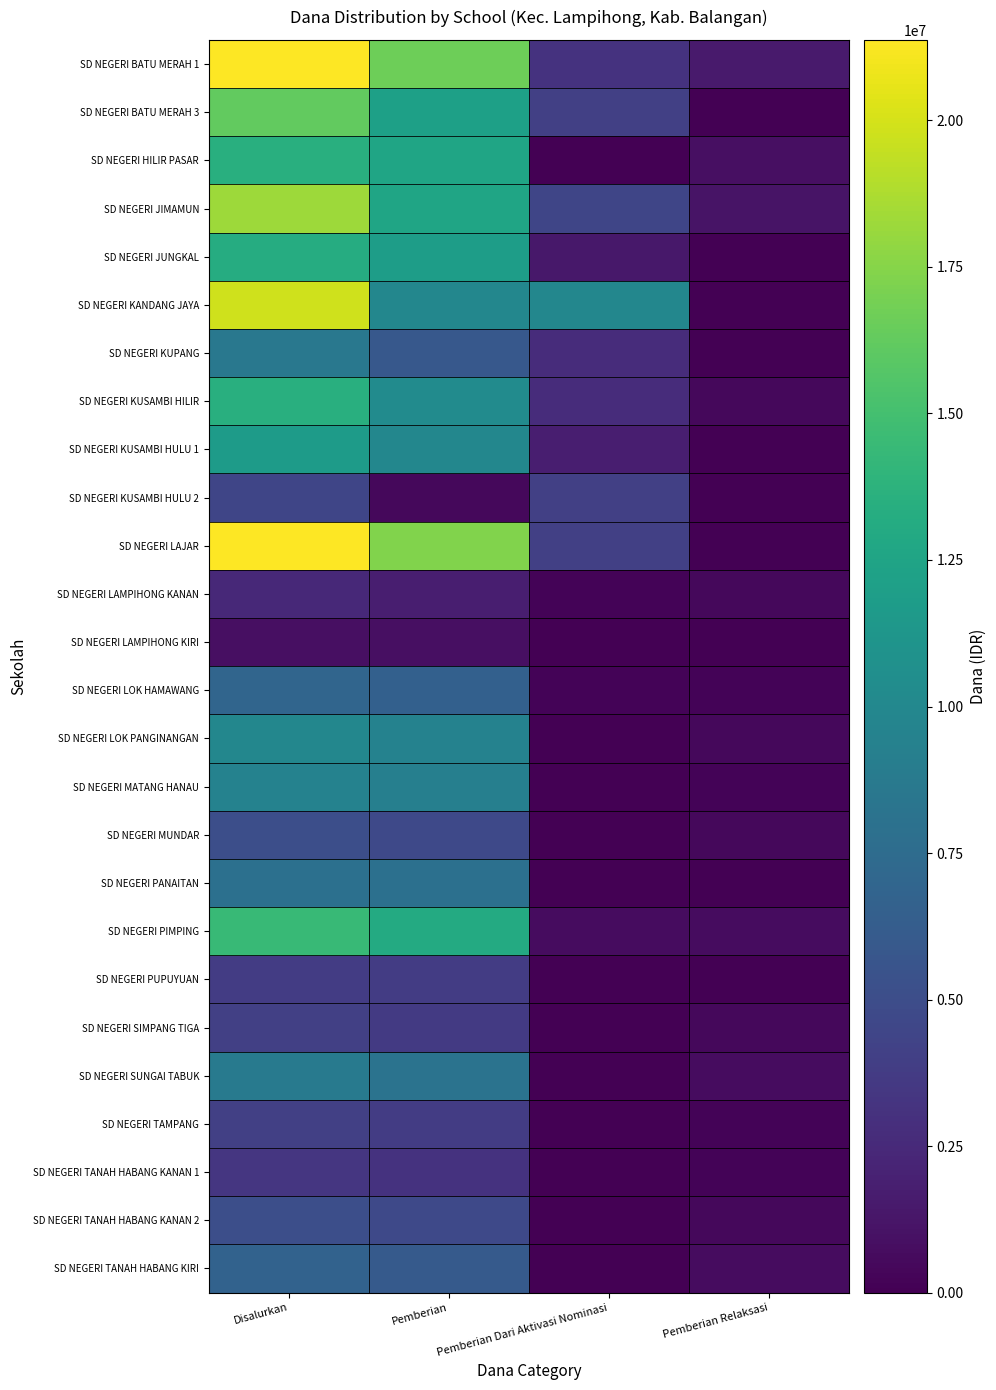

List the series in order of their peak value, lowest first.

SD NEGERI LAMPIHONG KIRI, SD NEGERI LAMPIHONG KANAN, SD NEGERI TANAH HABANG KANAN 1, SD NEGERI PUPUYUAN, SD NEGERI SIMPANG TIGA, SD NEGERI TAMPANG, SD NEGERI KUSAMBI HULU 2, SD NEGERI MUNDAR, SD NEGERI TANAH HABANG KANAN 2, SD NEGERI TANAH HABANG KIRI, SD NEGERI LOK HAMAWANG, SD NEGERI PANAITAN, SD NEGERI KUPANG, SD NEGERI SUNGAI TABUK, SD NEGERI MATANG HANAU, SD NEGERI LOK PANGINANGAN, SD NEGERI KUSAMBI HULU 1, SD NEGERI JUNGKAL, SD NEGERI HILIR PASAR, SD NEGERI KUSAMBI HILIR, SD NEGERI PIMPING, SD NEGERI BATU MERAH 3, SD NEGERI JIMAMUN, SD NEGERI KANDANG JAYA, SD NEGERI BATU MERAH 1, SD NEGERI LAJAR